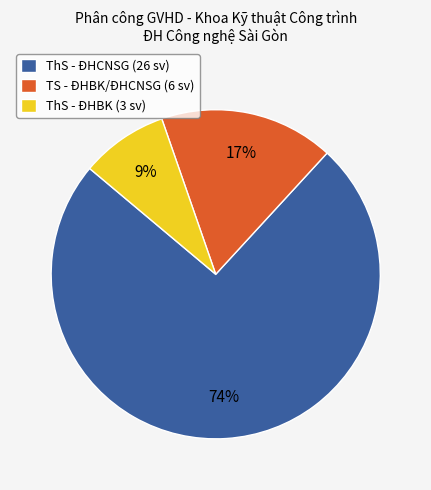

To the nearest percent, what portion does ThS - ĐHCNSG (26 sv) represent?

74%